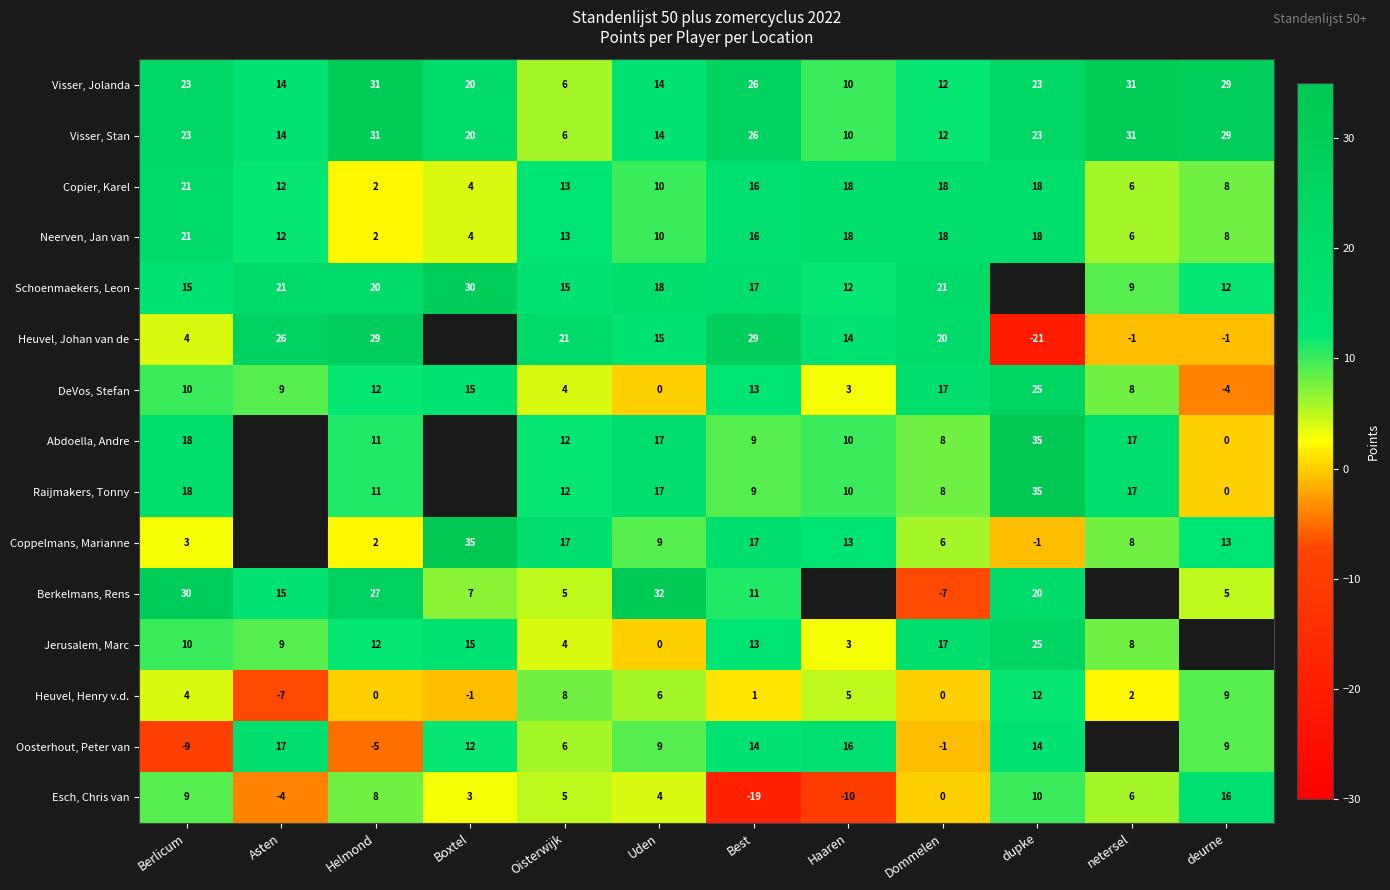

Which label corresponds to the smallest value in the chart?

dupke